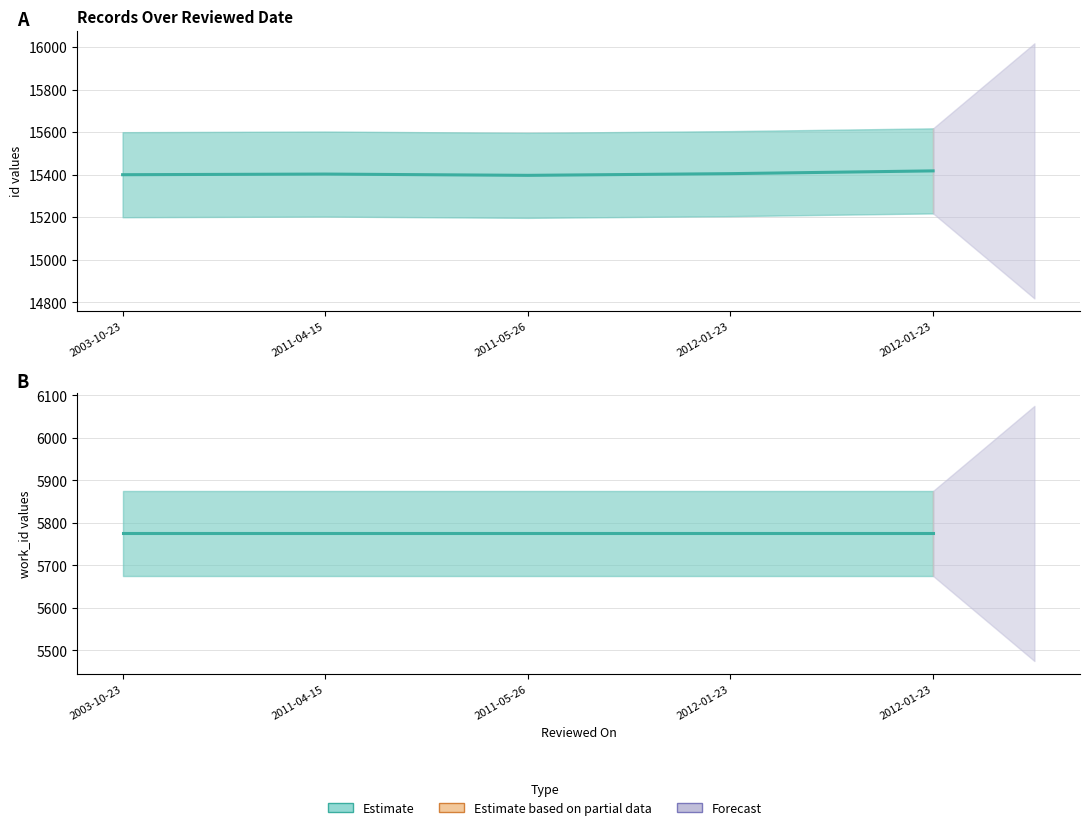

How many categories are shown in the chart?

5